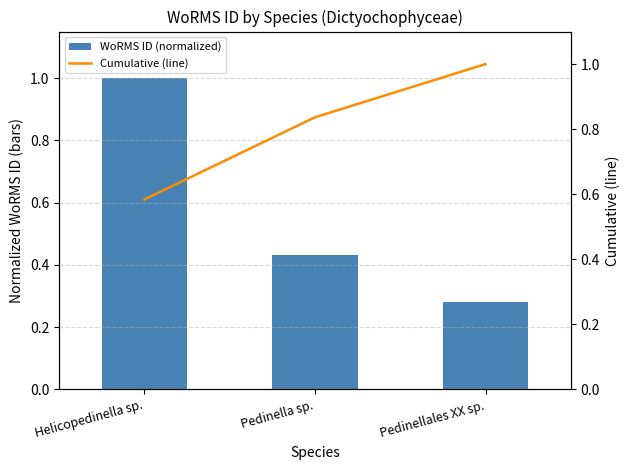

What are all the series names shown in the legend?

WoRMS ID (normalized), Cumulative (line)